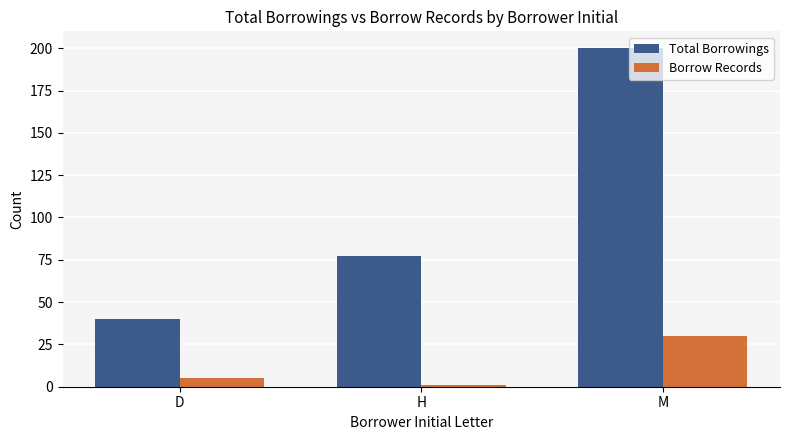

Rank the series at H from lowest to highest value.

Borrow Records, Total Borrowings